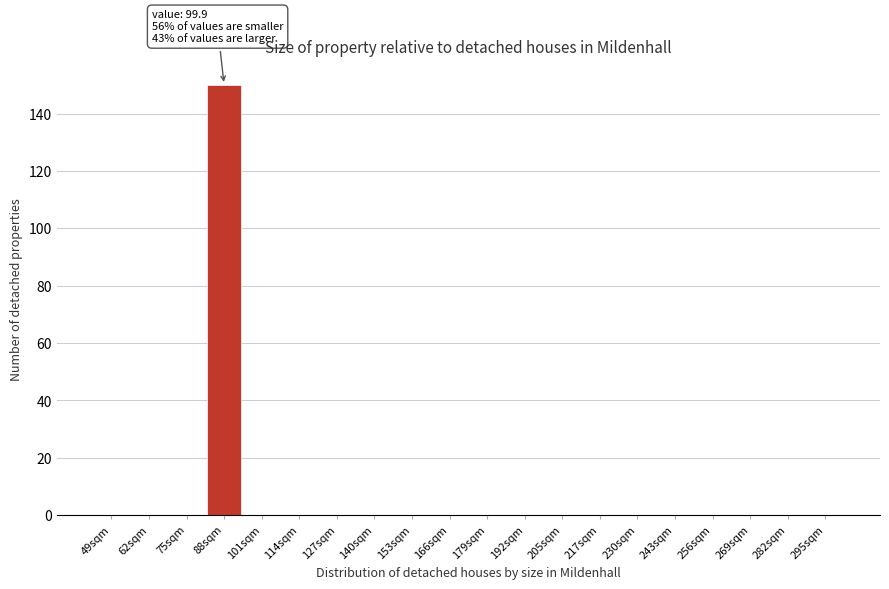

Reading right to left, extract all data points from this chart.

295sqm=0	282sqm=0	269sqm=0	256sqm=0	243sqm=0	230sqm=0	217sqm=0	205sqm=0	192sqm=0	179sqm=0	166sqm=0	153sqm=0	140sqm=0	127sqm=0	114sqm=0	101sqm=0	88sqm=150	75sqm=0	62sqm=0	49sqm=0